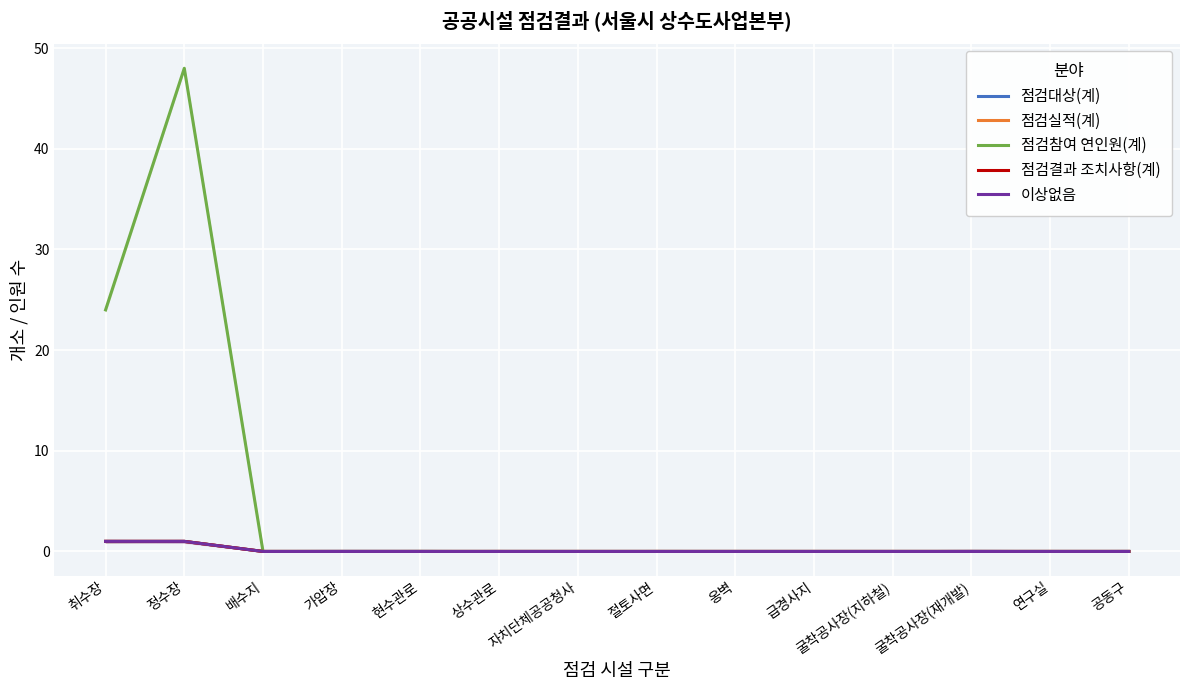

Reading right to left, extract all data points from this chart.

점검대상(계): 0	0	0	0	0	0	0	0	0	0	0	0	1	1
점검실적(계): 0	0	0	0	0	0	0	0	0	0	0	0	1	1
점검참여 연인원(계): 0	0	0	0	0	0	0	0	0	0	0	0	48	24
점검결과 조치사항(계): 0	0	0	0	0	0	0	0	0	0	0	0	1	1
이상없음: 0	0	0	0	0	0	0	0	0	0	0	0	1	1